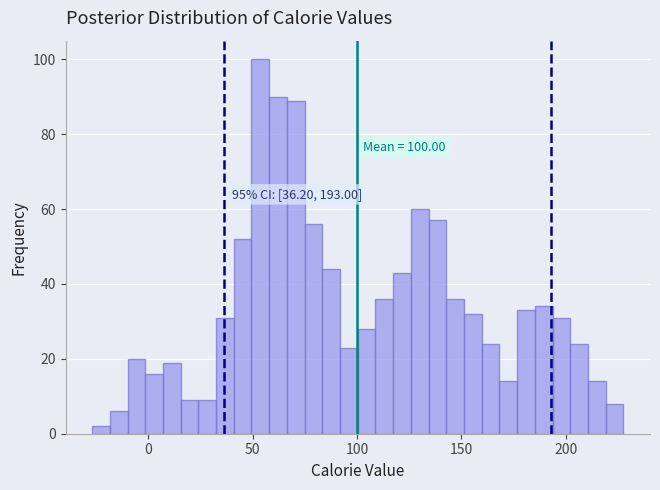

Read against the x-axis, roughly where is the centre of the tallest bar?

55